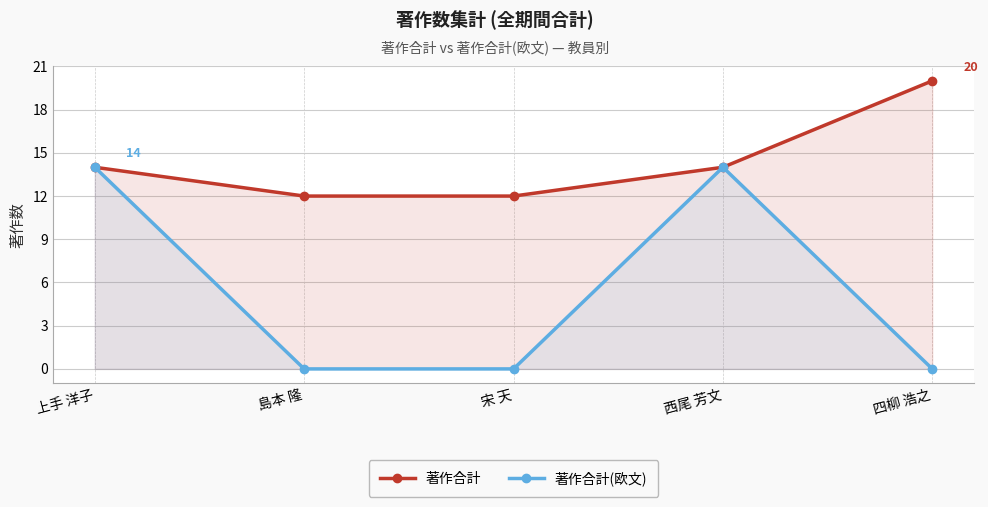

True or false: 著作合計 and 著作合計(欧文) cross at least once.

False